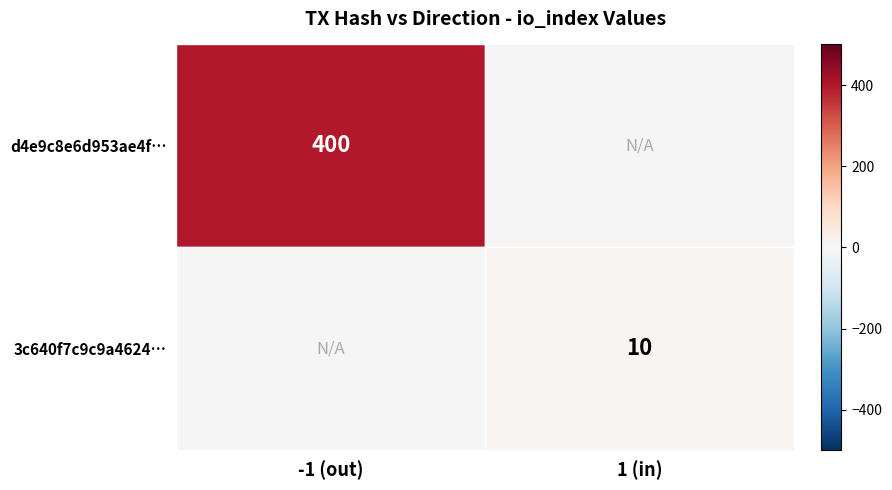

True or false: 3c640f7c9c9a4624… has a value of 10 at 1 (in).

True